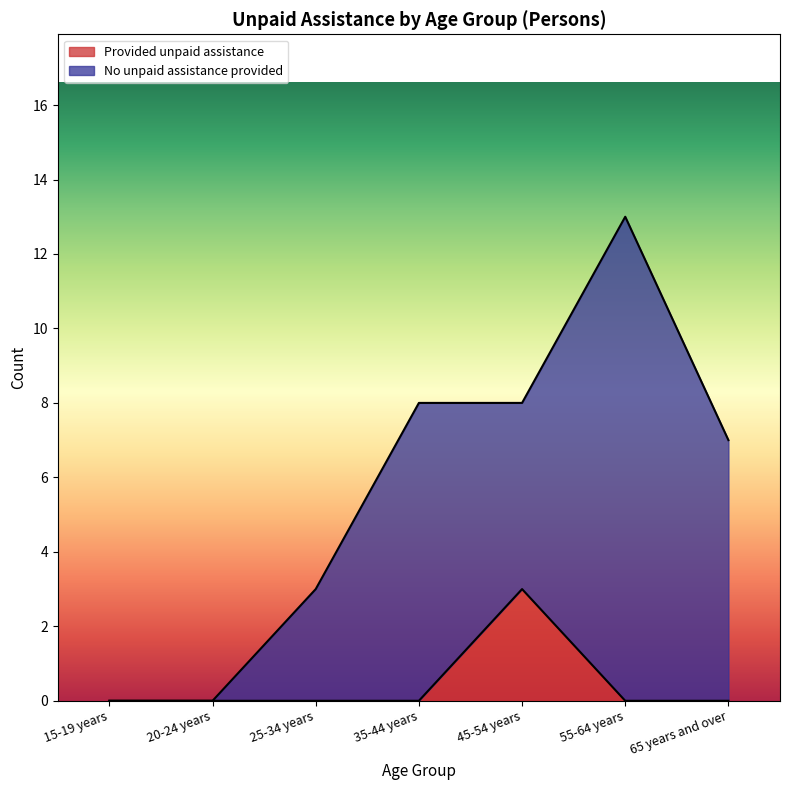

The chart shows a value of 0 at 55-64 years. True or false?

True